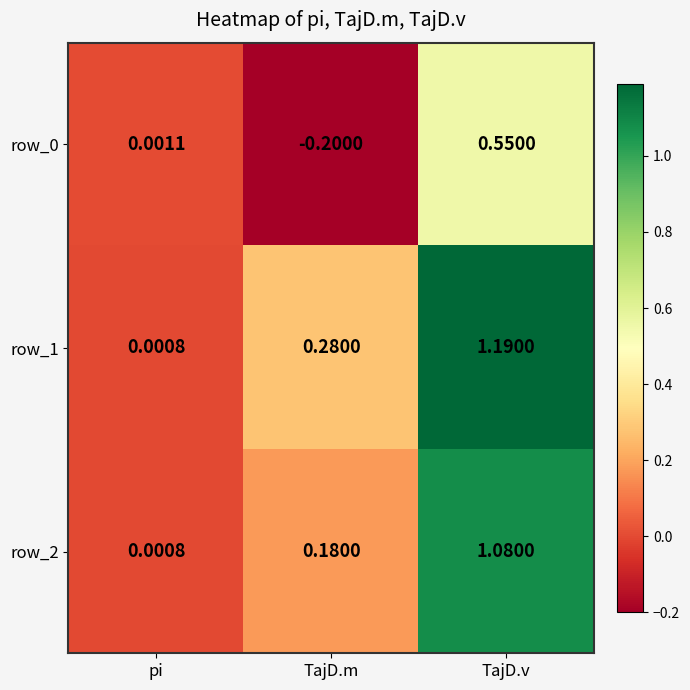

Is the value of row_0 at TajD.m greater than the value of row_1 at TajD.m?

No